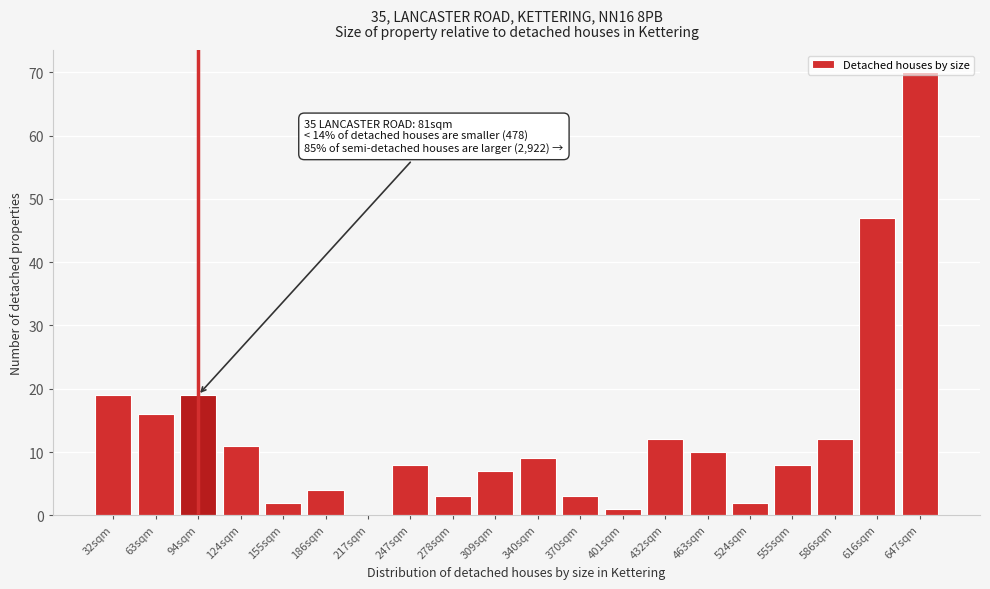

True or false: the data shows 32 at 32sqm.

False